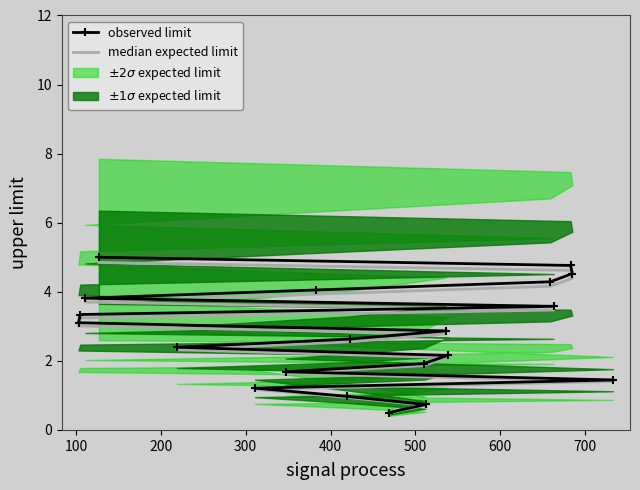

What is the difference between the maximum and minimum values in the median expected limit series?

4.4